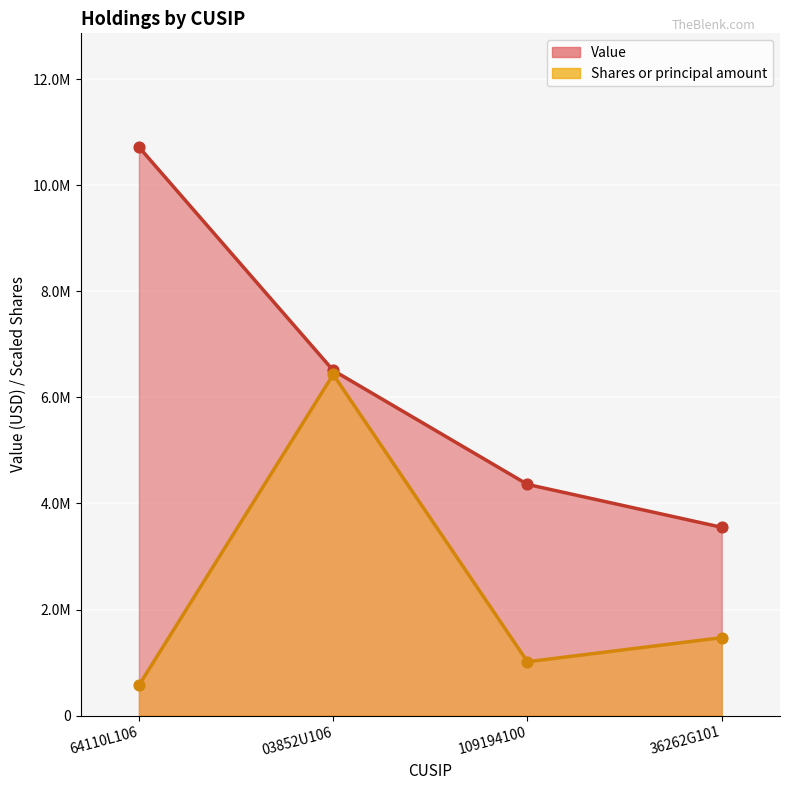

Which series has the largest total across all categories?

Value